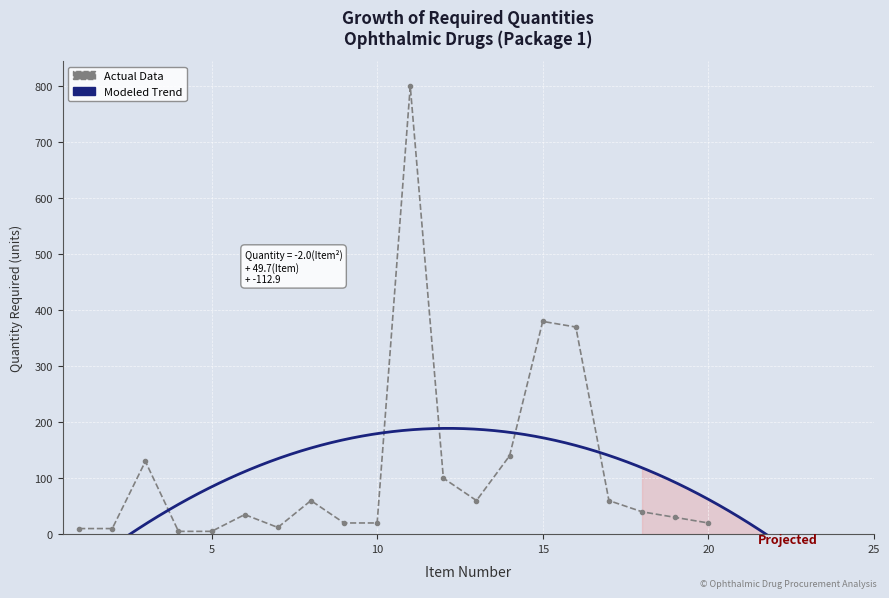

Is this an area chart (filled region under the line)?

No